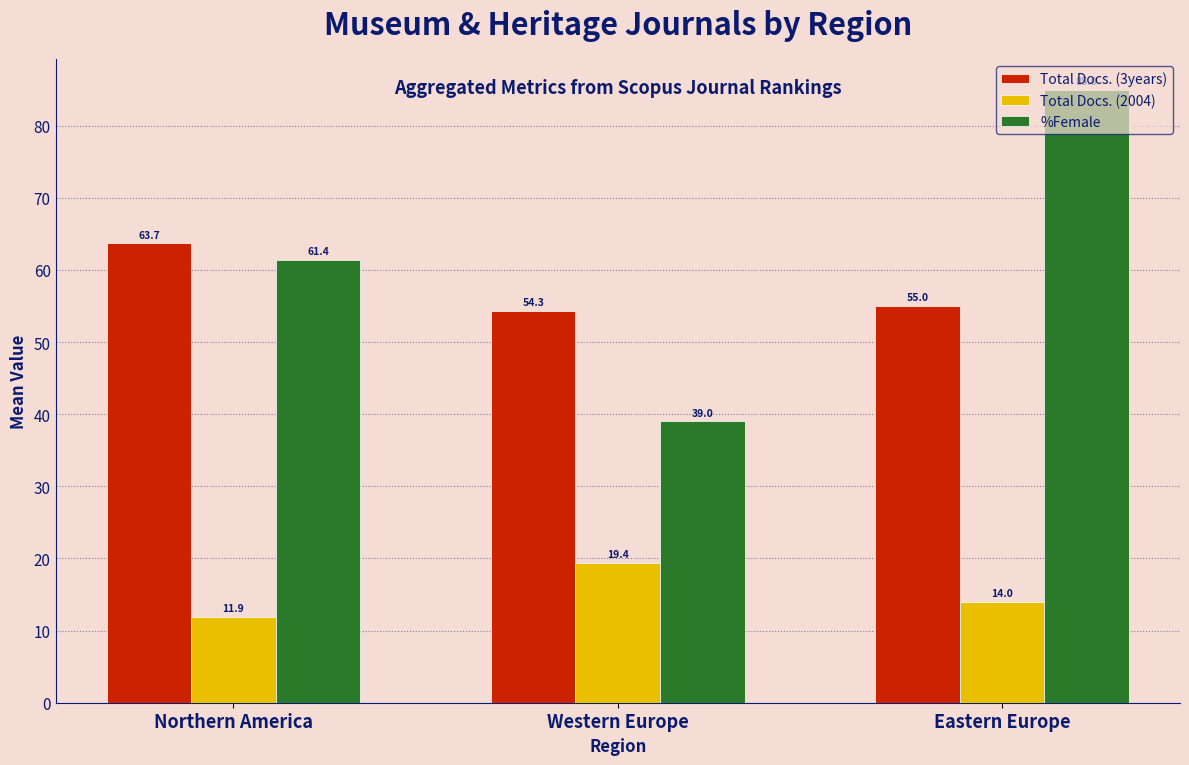

What position from the left is Eastern Europe?

3